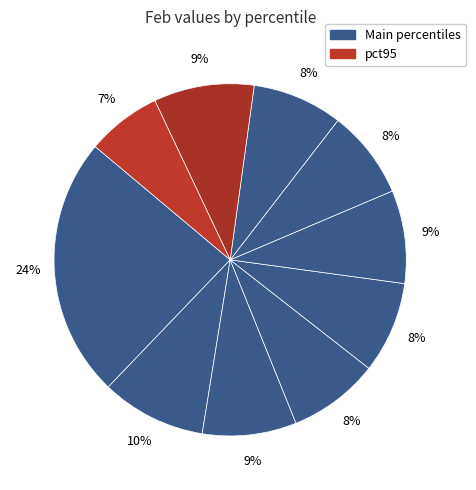

Which slice is the smallest?

pct95